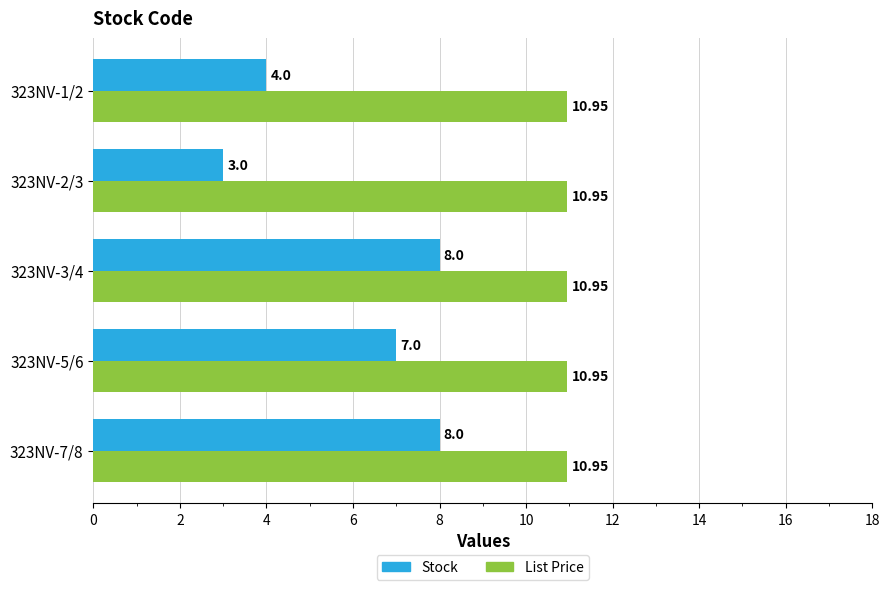

What is the lowest value of the Stock series?

3.0